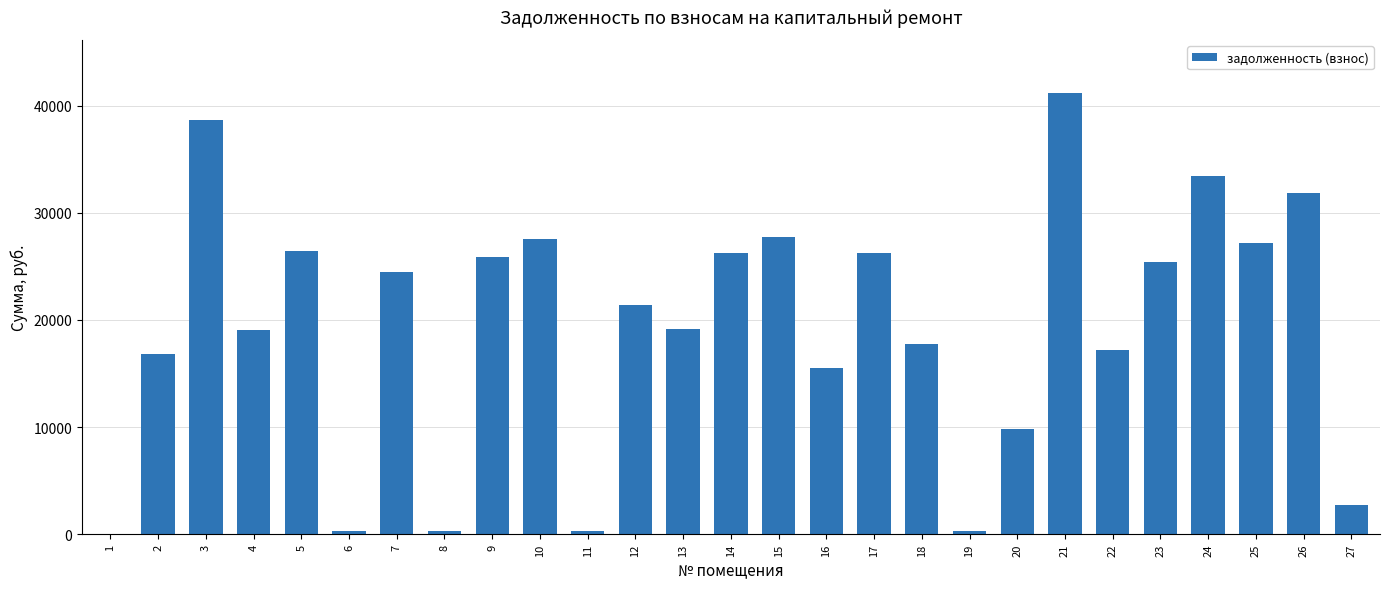

True or false: the data shows 29784.8 at 4.

False